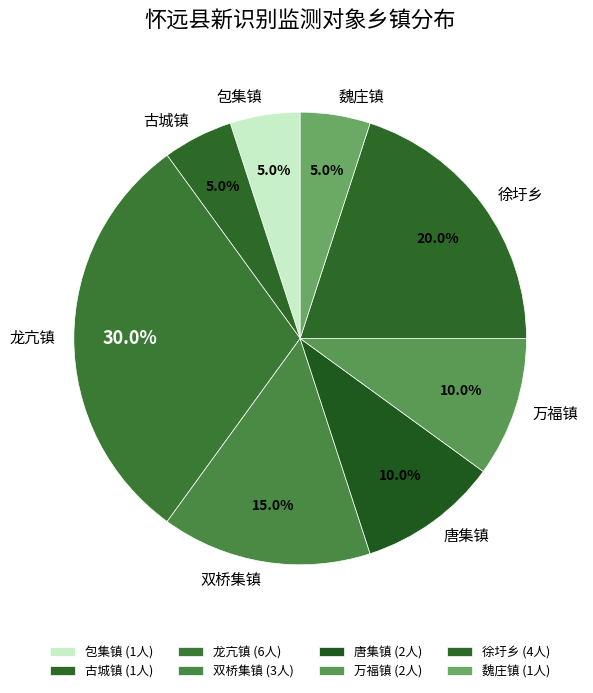

Approximately how many times larger is the value at 古城镇 compared to 双桥集镇?

0.3